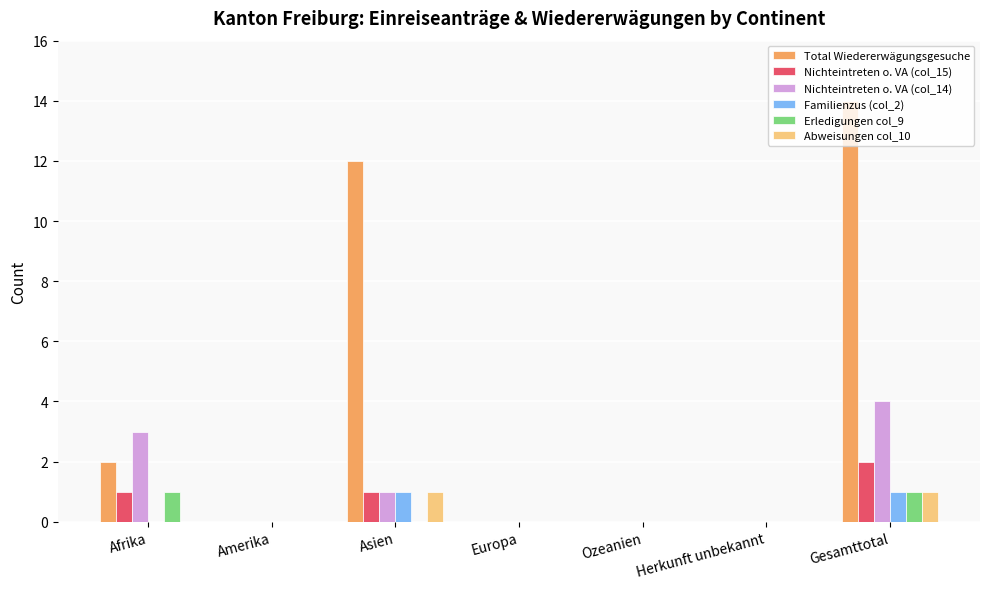

What is the difference between the Total Wiedererwägungsgesuche values at Asien and Gesamttotal?

2